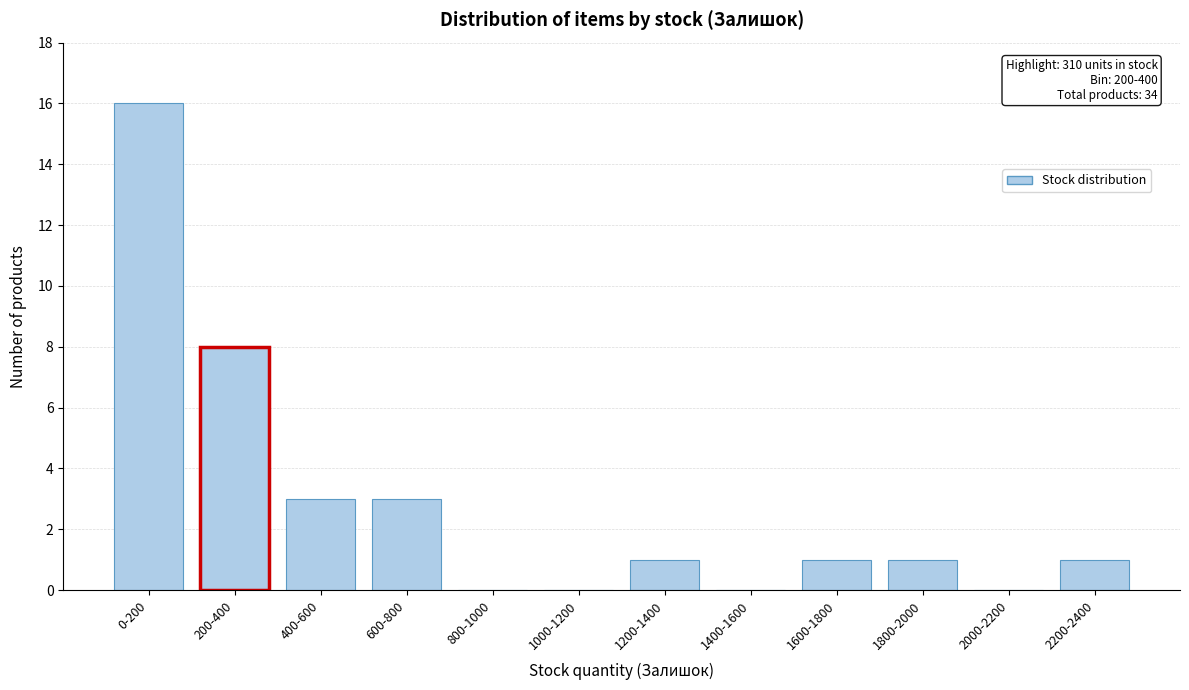

Reading right to left, list all the values displayed in this chart.

2200-2400=1	2000-2200=0	1800-2000=1	1600-1800=1	1400-1600=0	1200-1400=1	1000-1200=0	800-1000=0	600-800=3	400-600=3	200-400=8	0-200=16